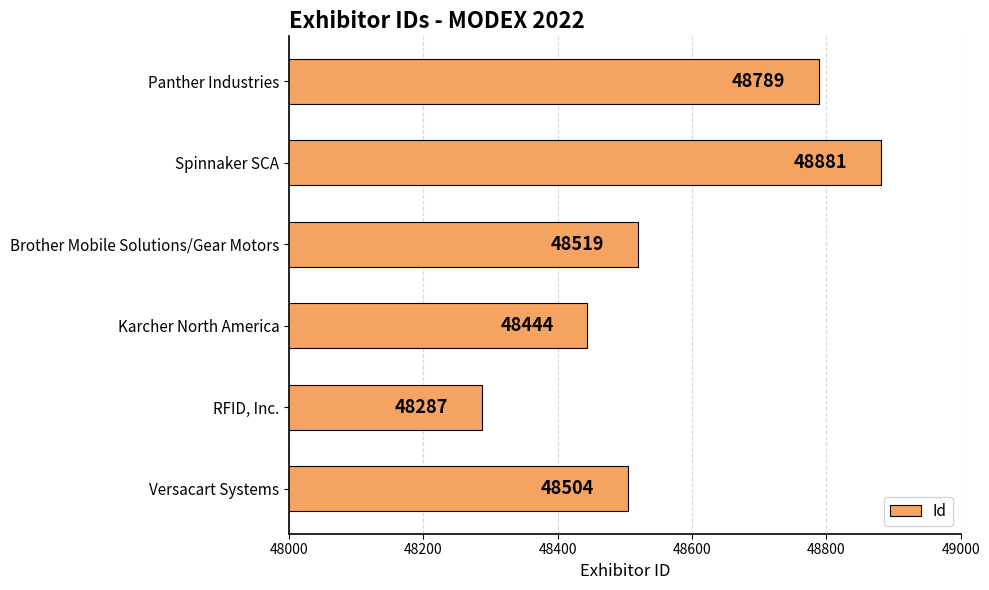

Are the bars grouped side by side (vs. stacked)?

No